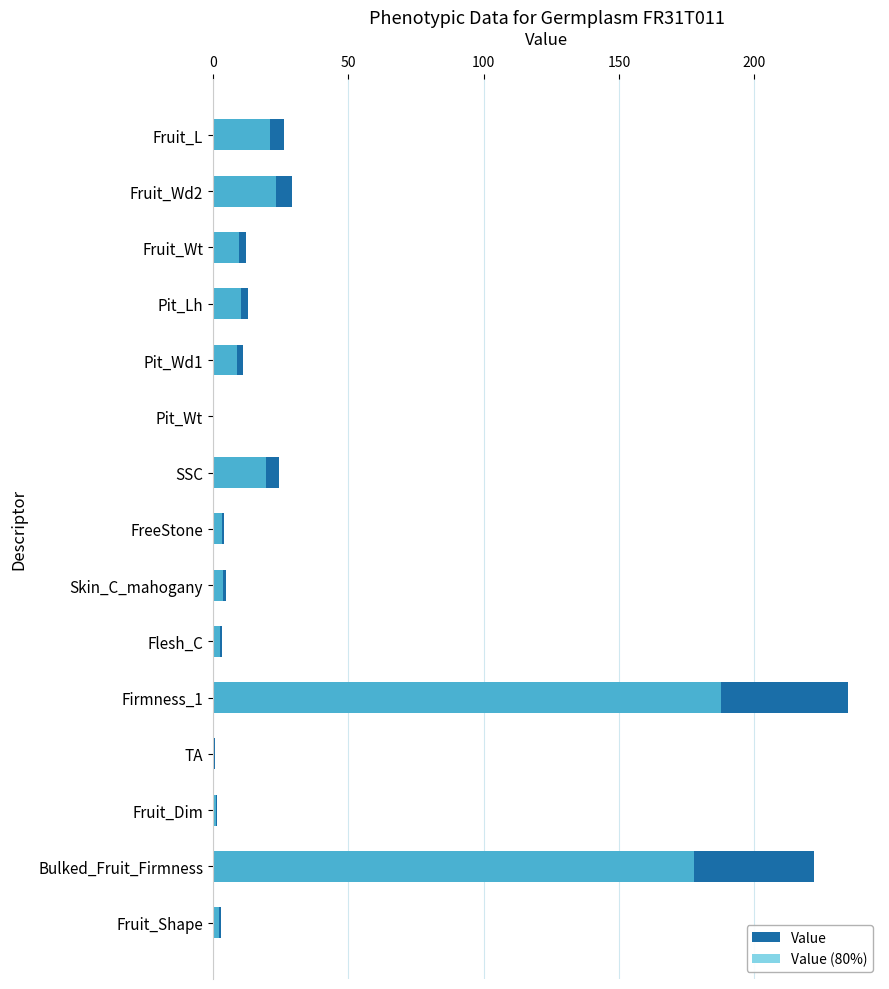

Is the value of Value (80%) at Fruit_Dim greater than the value of Value at Fruit_L?

No